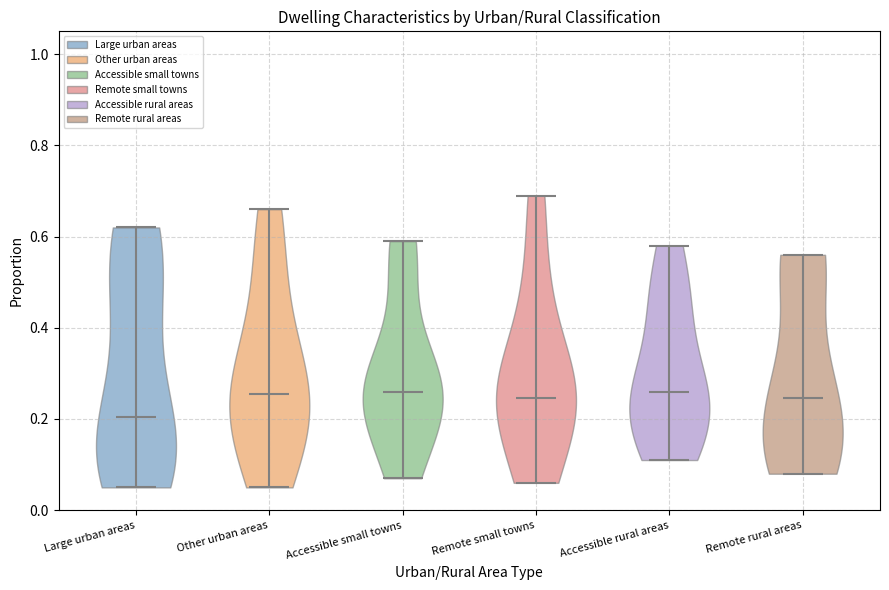

Reading left to right, read every violin against the y-axis: where its median line is, and the lowest and highest points it reaches. The values are not printed on the chart, so give them approximately, as read against the axis.

Large urban areas: median line 0.20, lowest point 0.06, highest point 0.62
Other urban areas: median line 0.26, lowest point 0.06, highest point 0.66
Accessible small towns: median line 0.26, lowest point 0.08, highest point 0.60
Remote small towns: median line 0.24, lowest point 0.06, highest point 0.70
Accessible rural areas: median line 0.26, lowest point 0.12, highest point 0.58
Remote rural areas: median line 0.24, lowest point 0.08, highest point 0.56